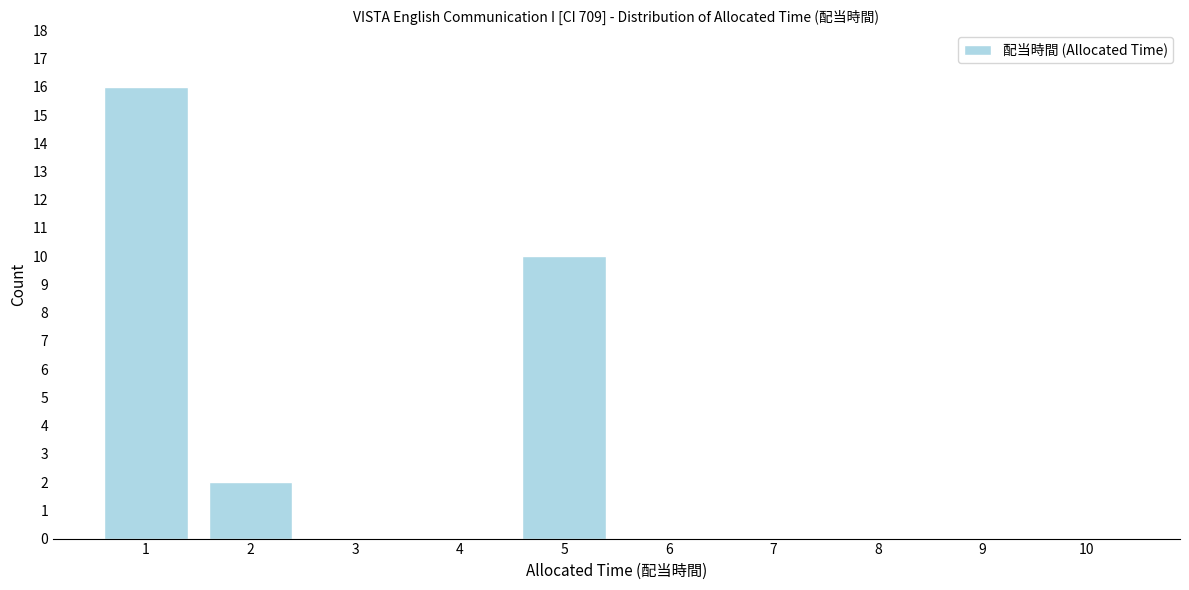

Reading right to left, what are all the values shown in this chart?

10=0	9=0	8=0	7=0	6=0	5=10	4=0	3=0	2=2	1=16